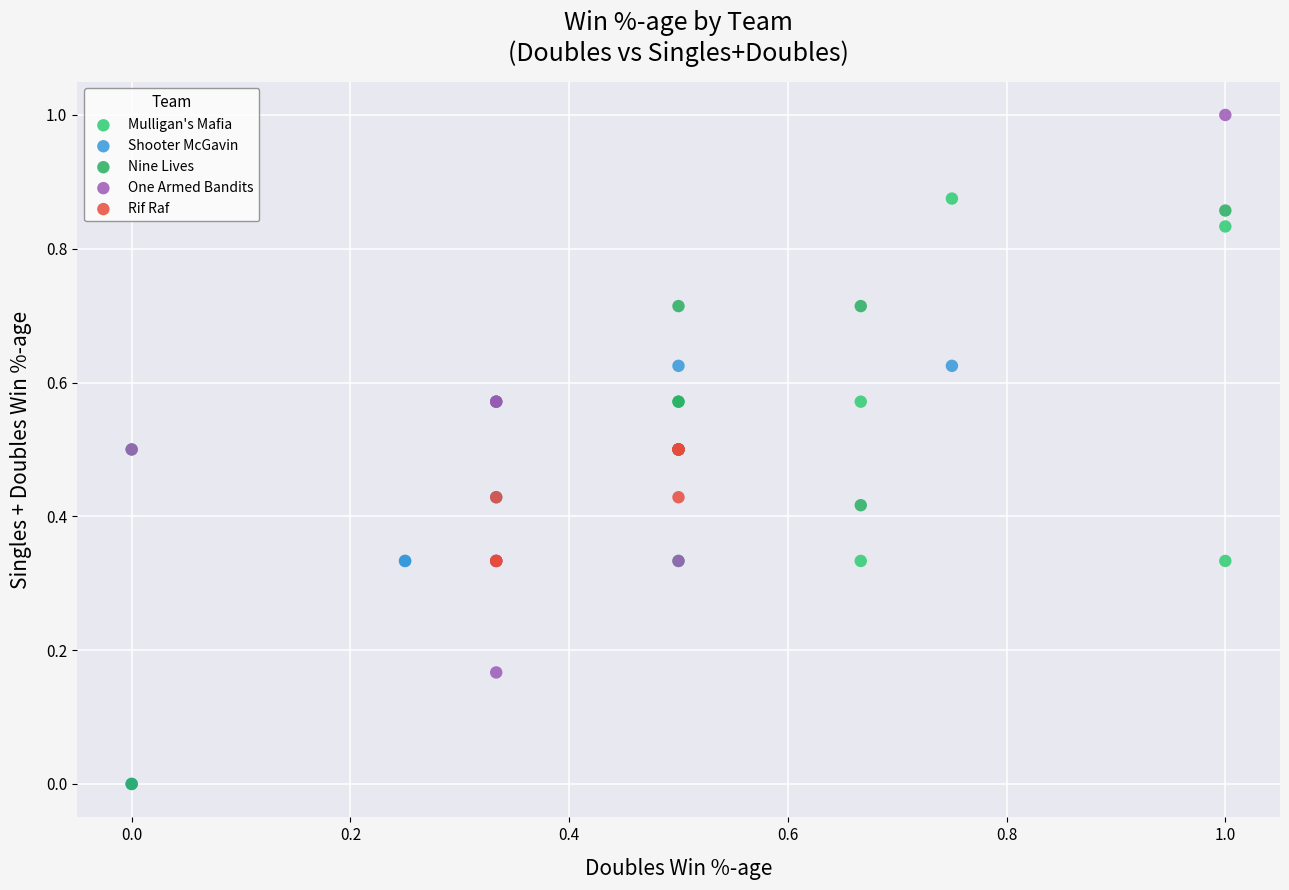

Which series reaches the maximum Y coordinate?

One Armed Bandits